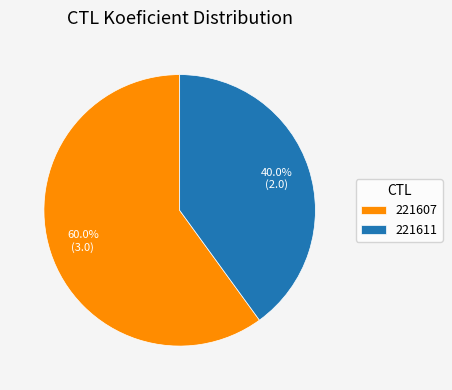

Which has a higher value, 221607 or 221611?

221607